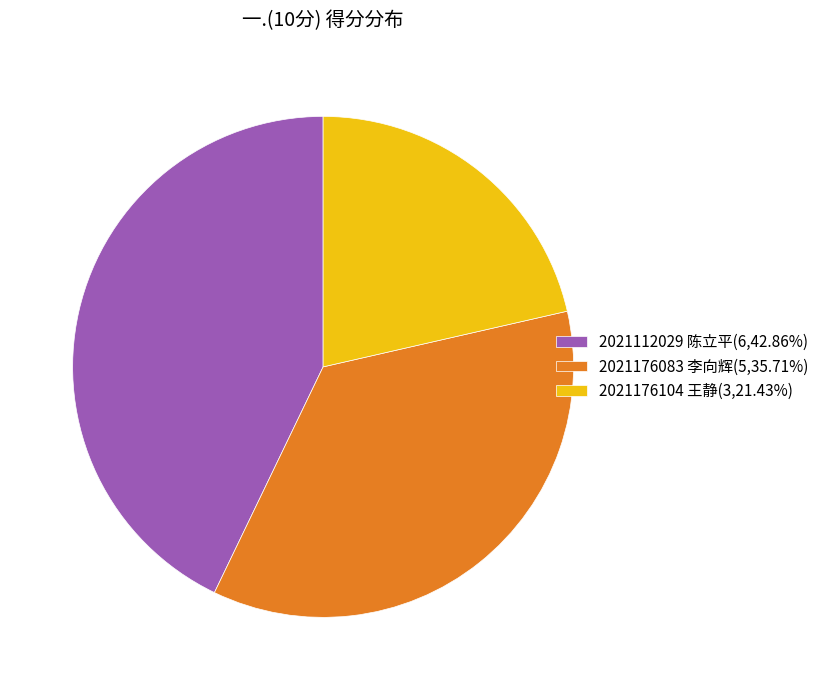

Approximately how many times larger is the value at 2021176104 王静(3,21.43%) compared to 2021176083 李向辉(5,35.71%)?

0.6